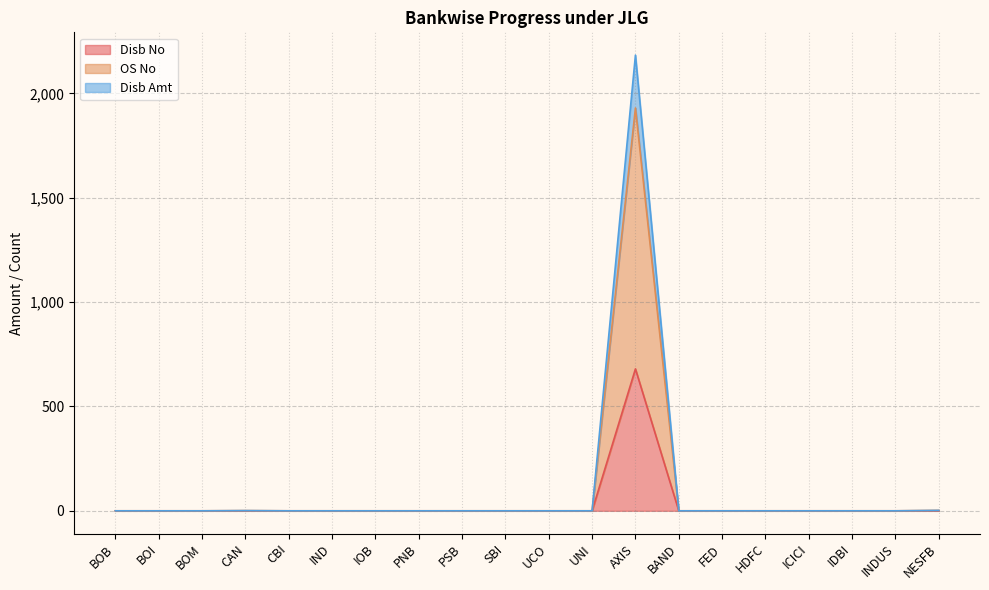

What is the difference between the maximum and minimum values in the Disb Amt series?

2183.4